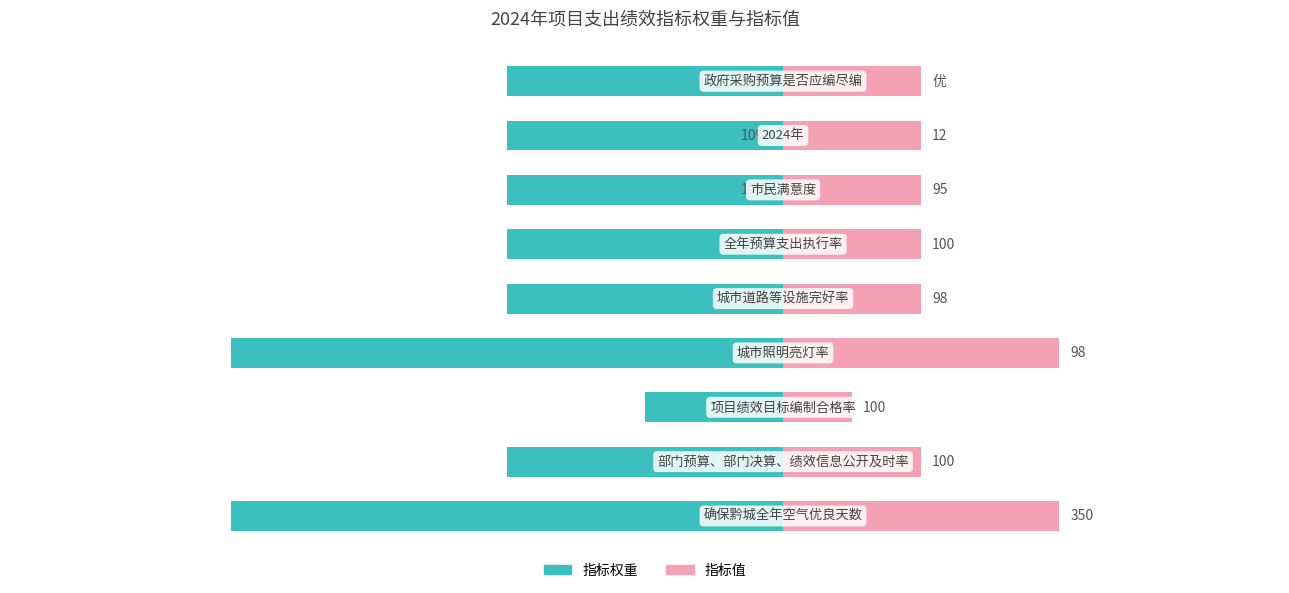

Does the chart contain stacked bars?

No